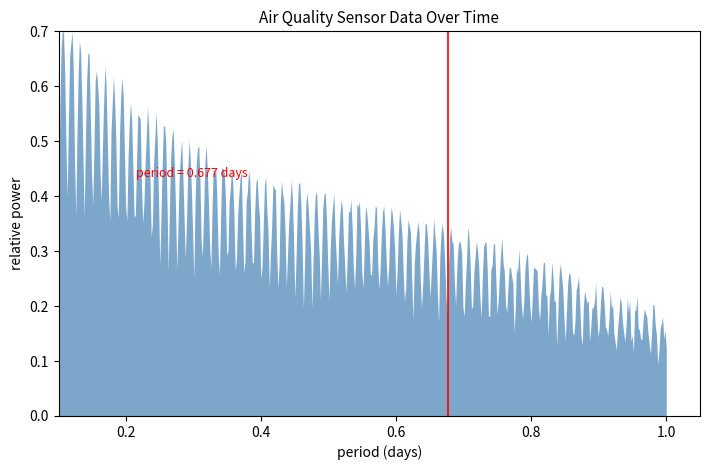

Does the chart have visible grid lines?

No